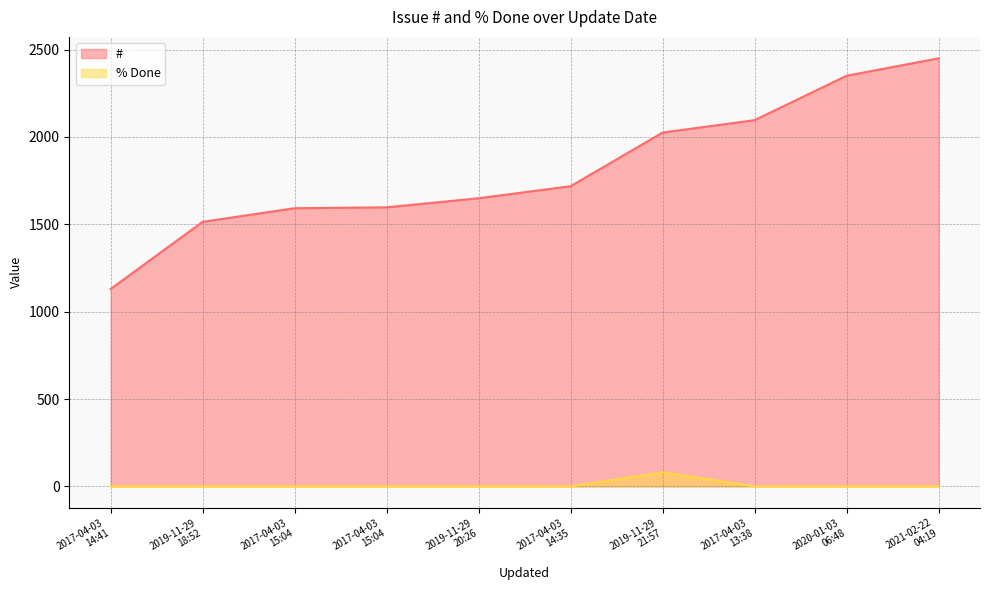

What is the maximum value for % Done?

80